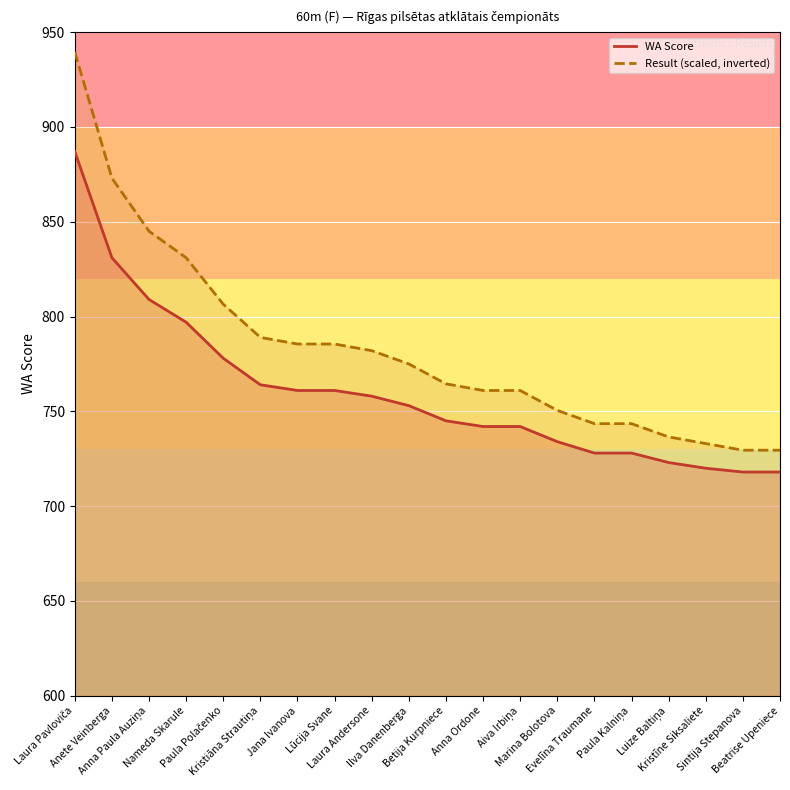

List the series in order of their peak value, lowest first.

WA, Result